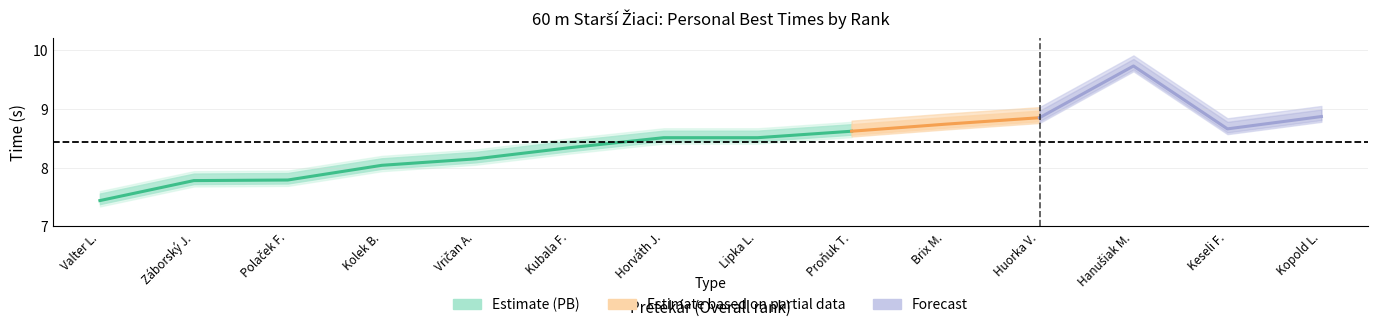

What value does the PB series have at 5?

8.2